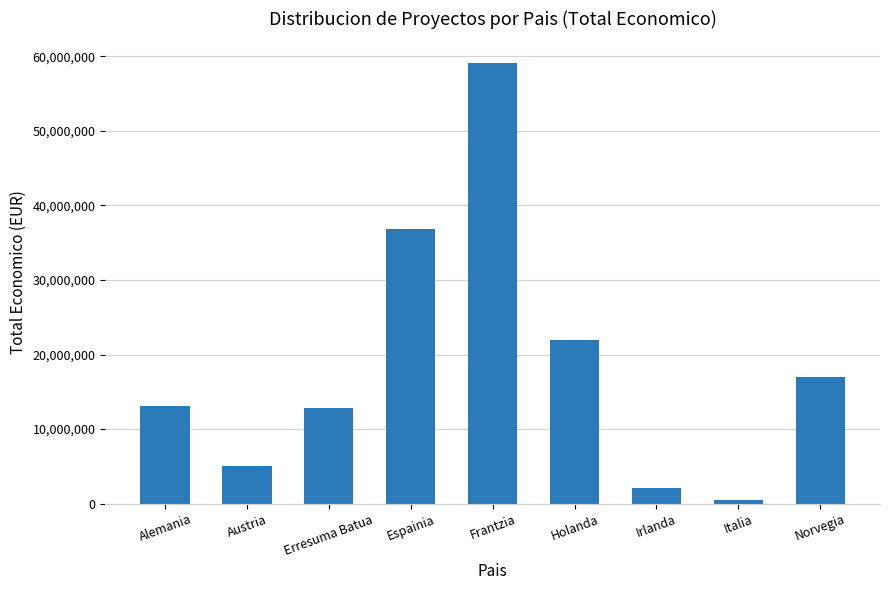

The value at Irlanda is 2115541. True or false?

True